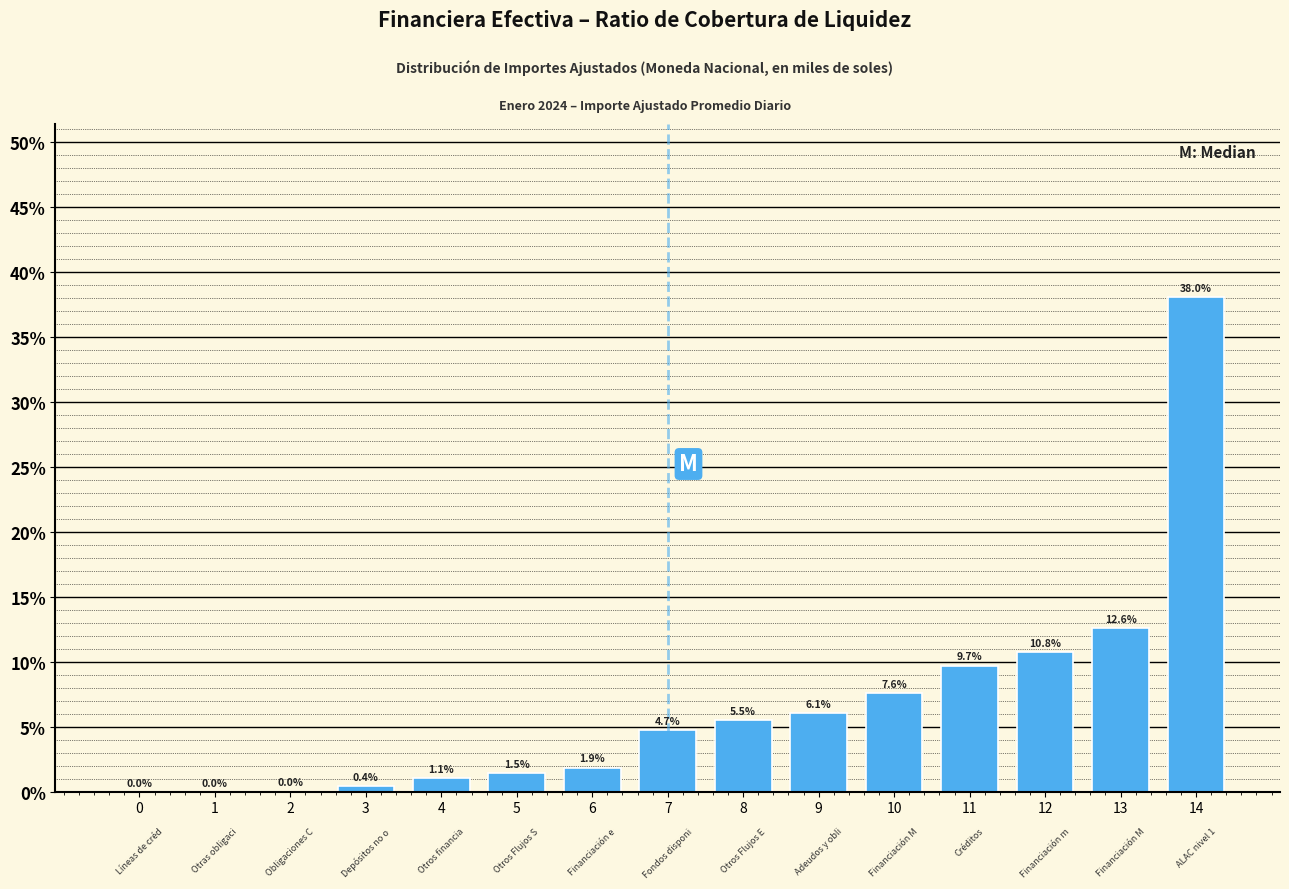

Which category has the highest value across all series?

14